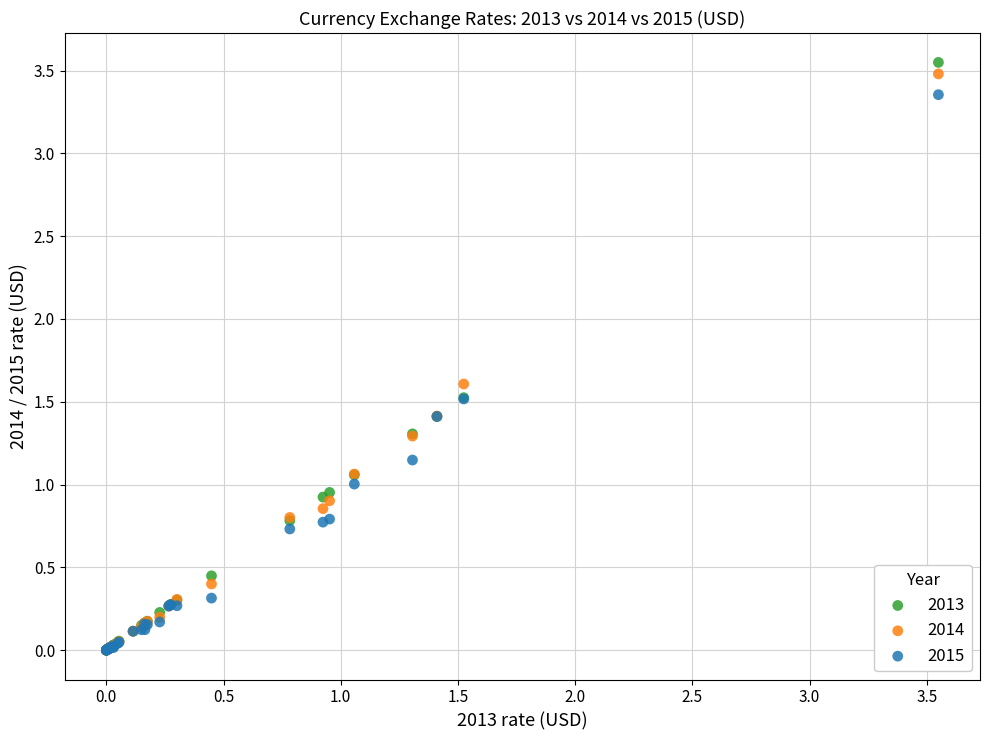

Which series contains the highest Y value?

2013